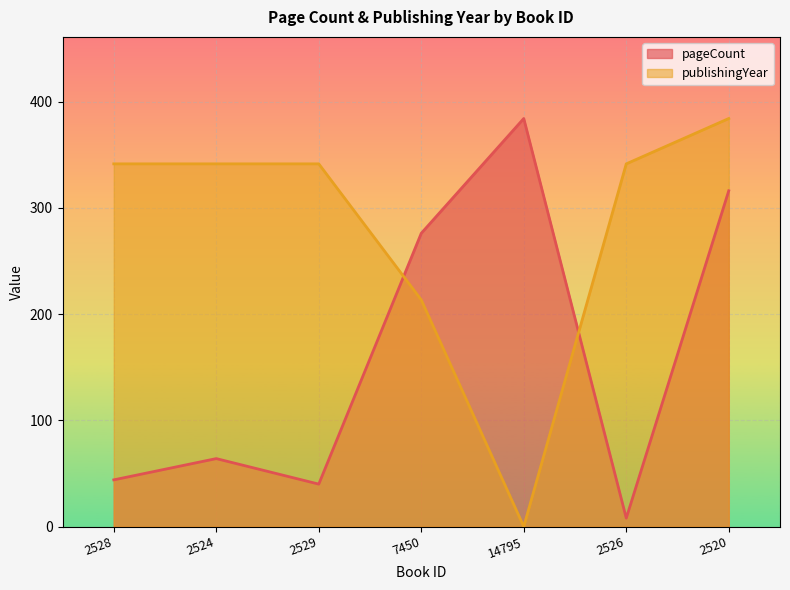

Reading left to right, what are all the values shown in this chart?

pageCount: 44.0	64.0	40.0	276.0	384.0	8.0	316.0
publishingYear: 341.3	341.3	341.3	213.3	0.0	341.3	384.0